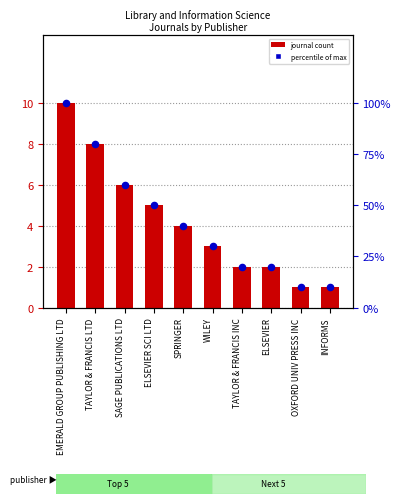

At which category is the sum across all series the highest?

EMERALD GROUP PUBLISHING LTD